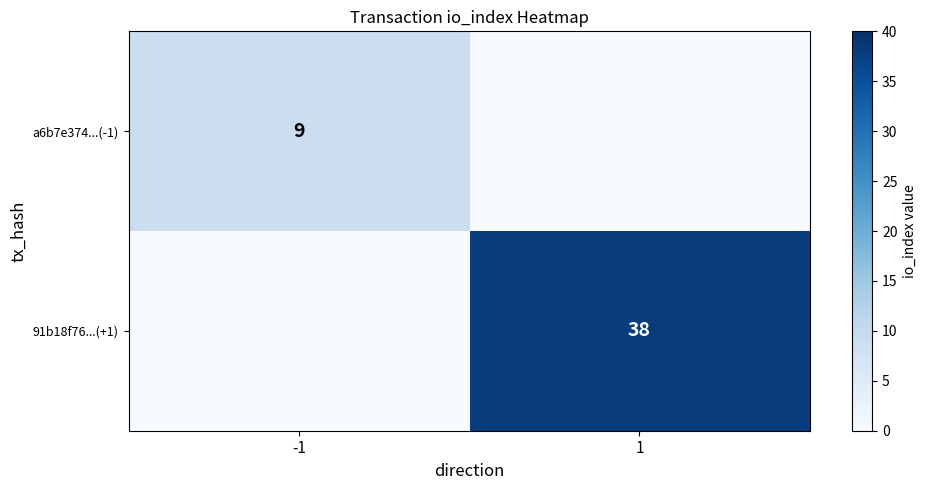

At how many categories does at least one series exceed 3?

2